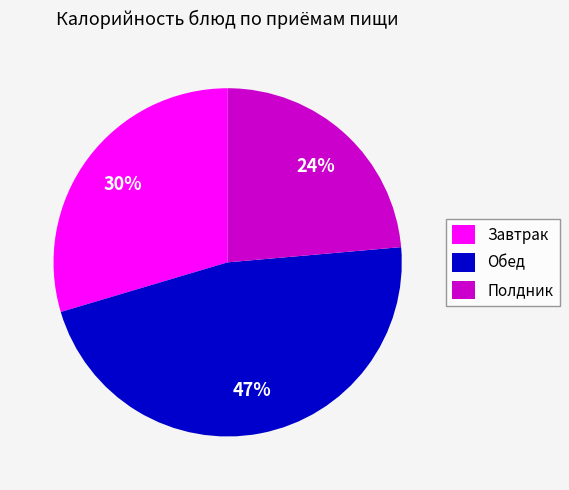

Count the number of slices in the pie.

3